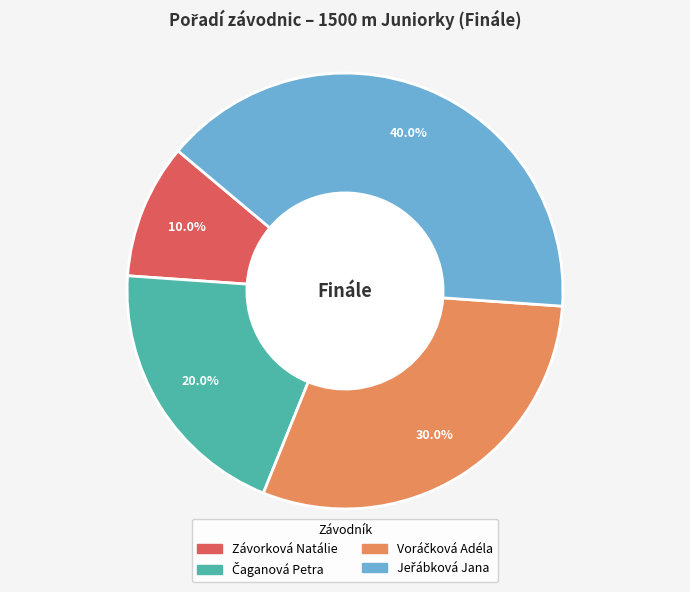

Which category has the smallest portion of the pie?

Závorková Natálie